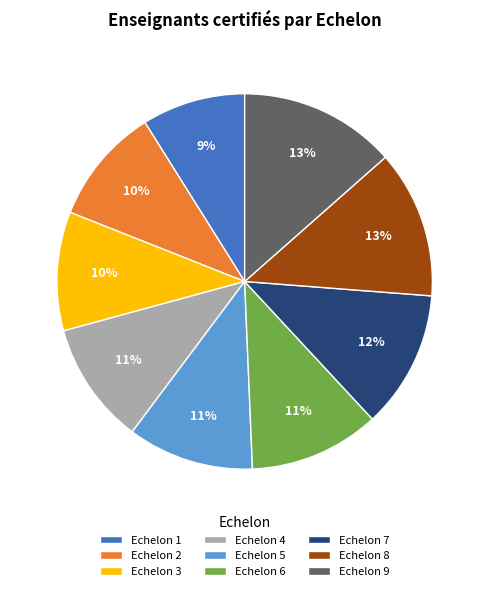

Combined, do Echelon 4 and Echelon 1 account for over 50%?

No